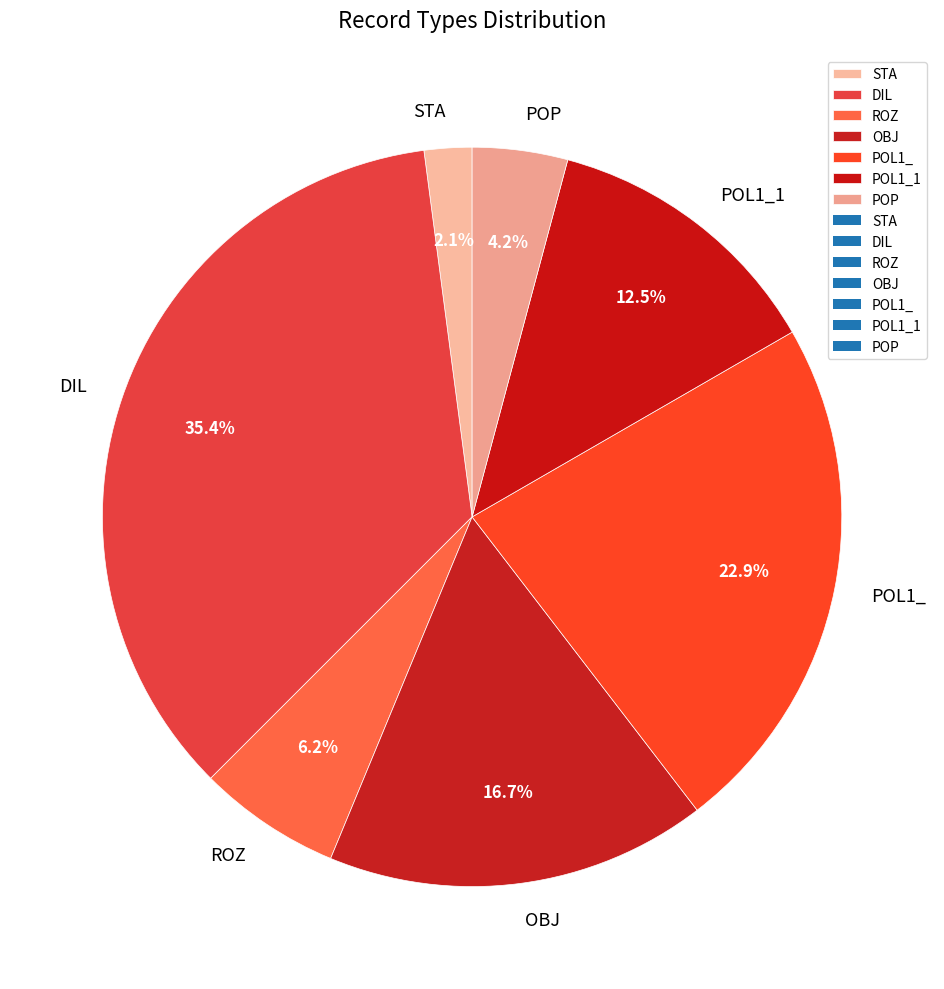

To the nearest percent, what is the difference between the POP and POL1_1 slice percentages?

8%